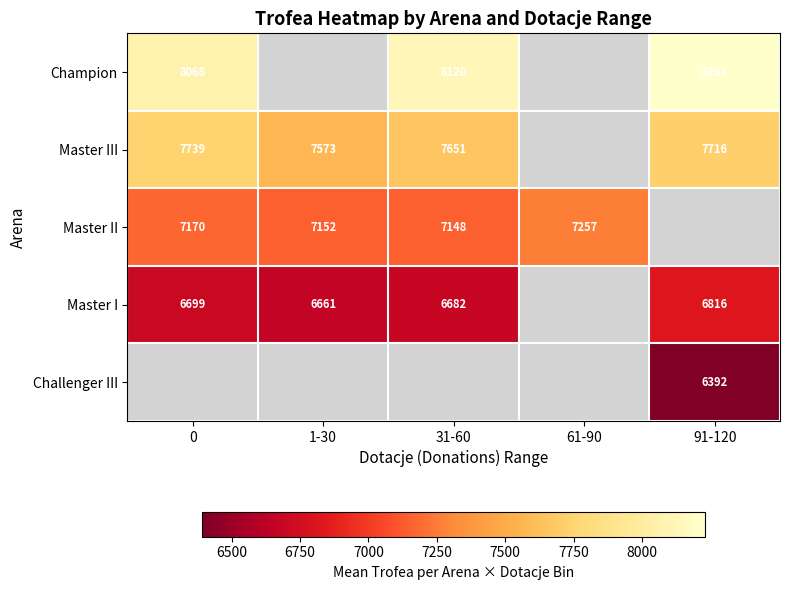

At how many categories does at least one series exceed 6484?

5